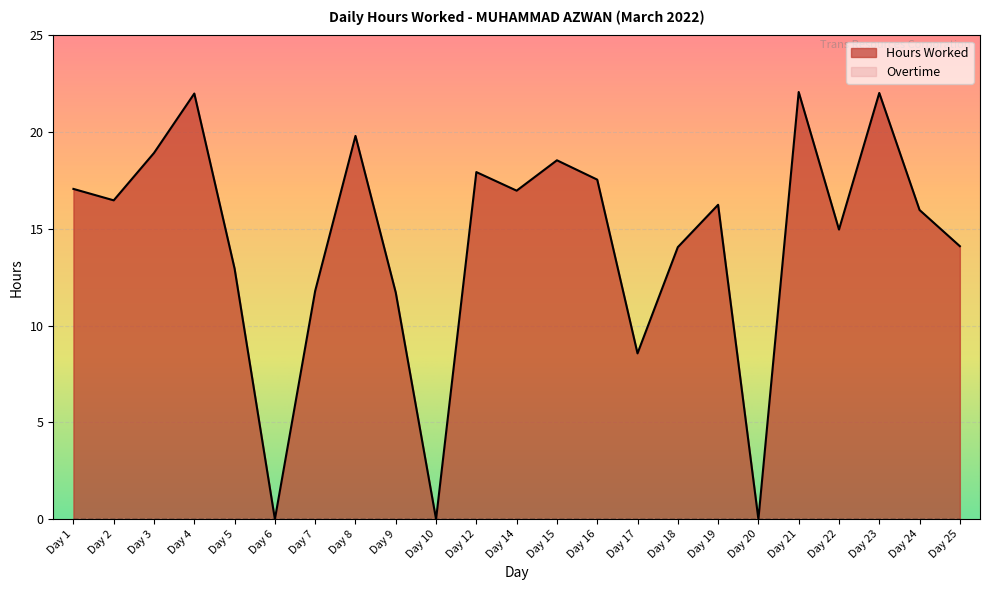

Does the chart display data point markers on the line(s)?

No